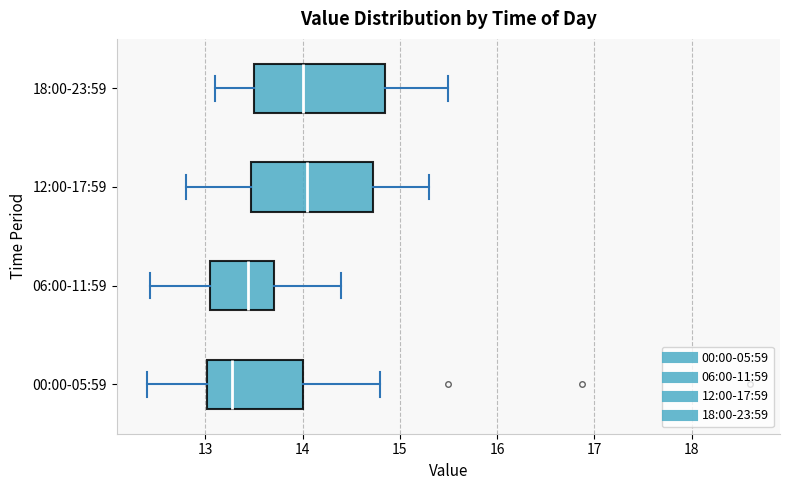

Where does the median line of the box for 06:00-11:59 sit on the x-axis? The values are not printed on the chart, so give them approximately, as read against the axis.

13.4